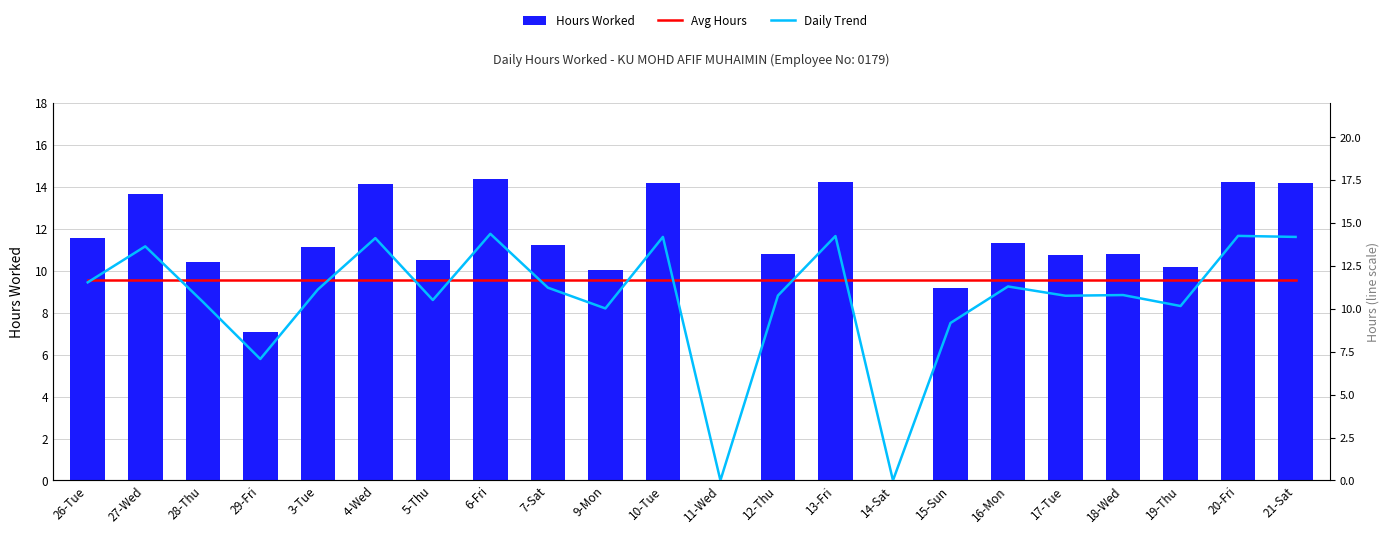

Is the value of Daily Trend at 20-Fri greater than the value of Avg Hours at 14-Sat?

Yes